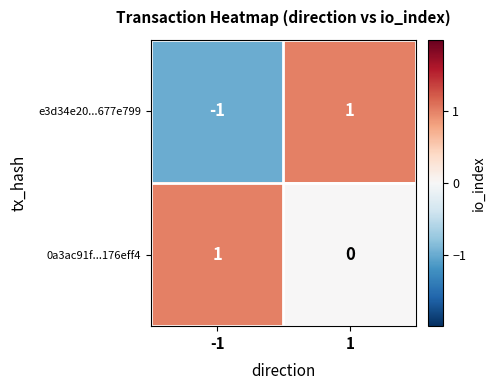

Rank the series at 1 from lowest to highest value.

0a3ac91f...176eff4, e3d34e20...677e799